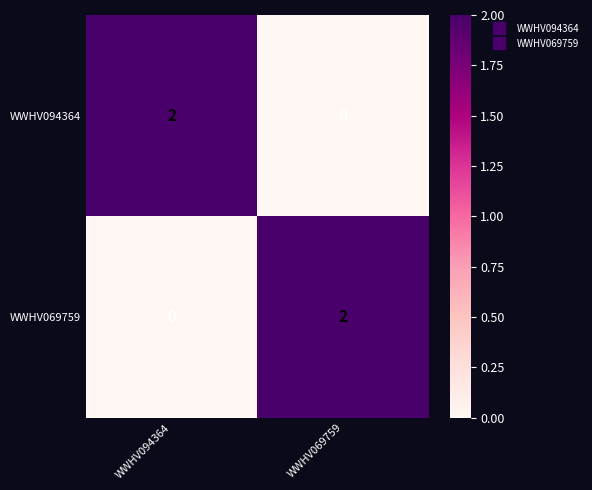

What is the difference between the highest and lowest values at WWHV094364?

2